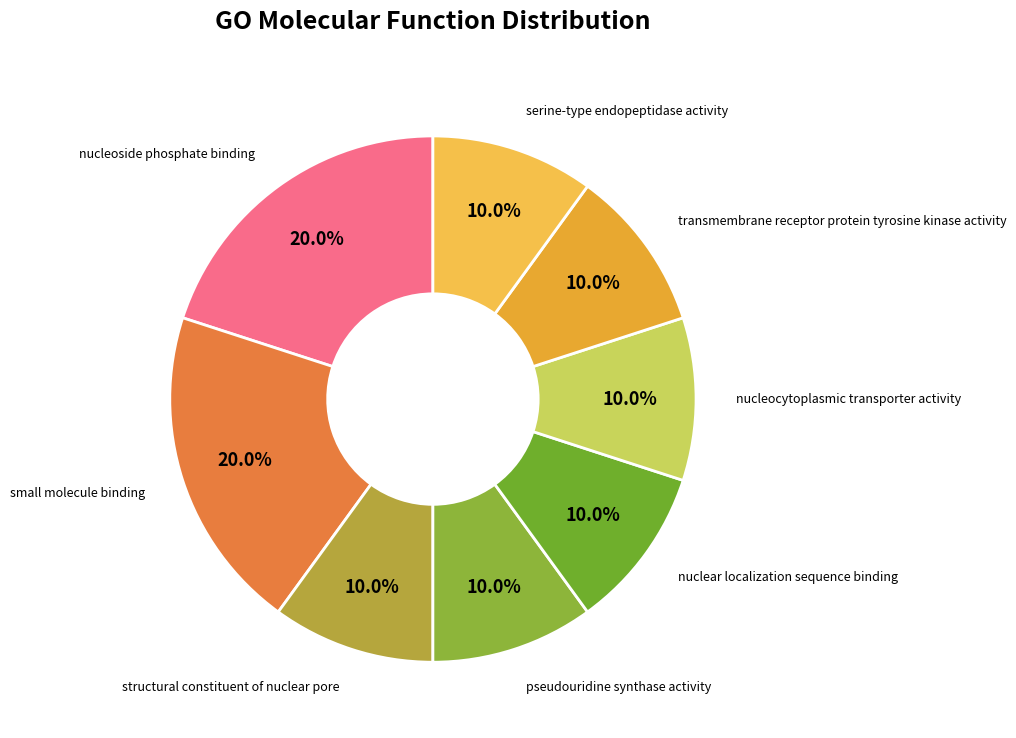

Count the number of slices in the pie.

8